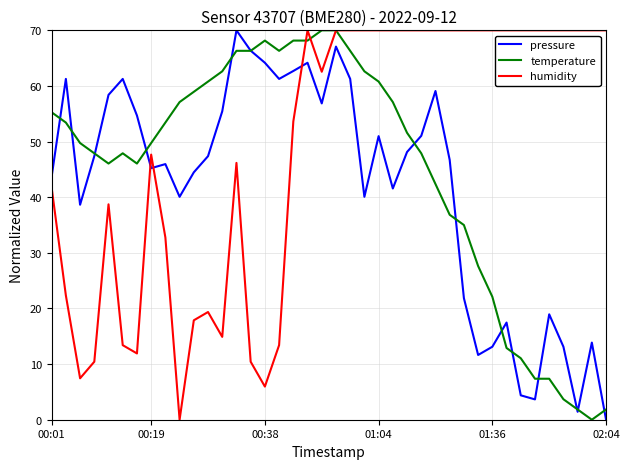

What is the maximum value shown in the chart?

70.0